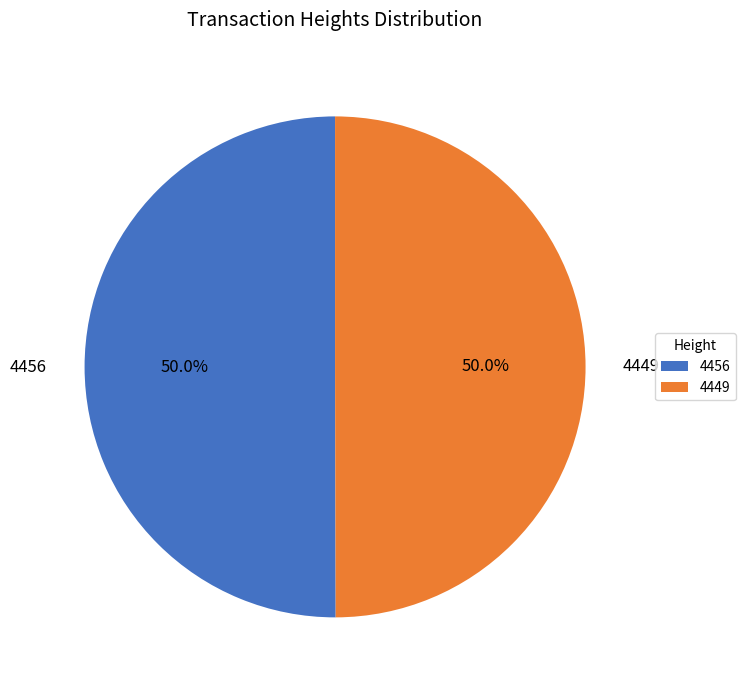

The 4449 slice represents 50% of the pie. True or false?

True